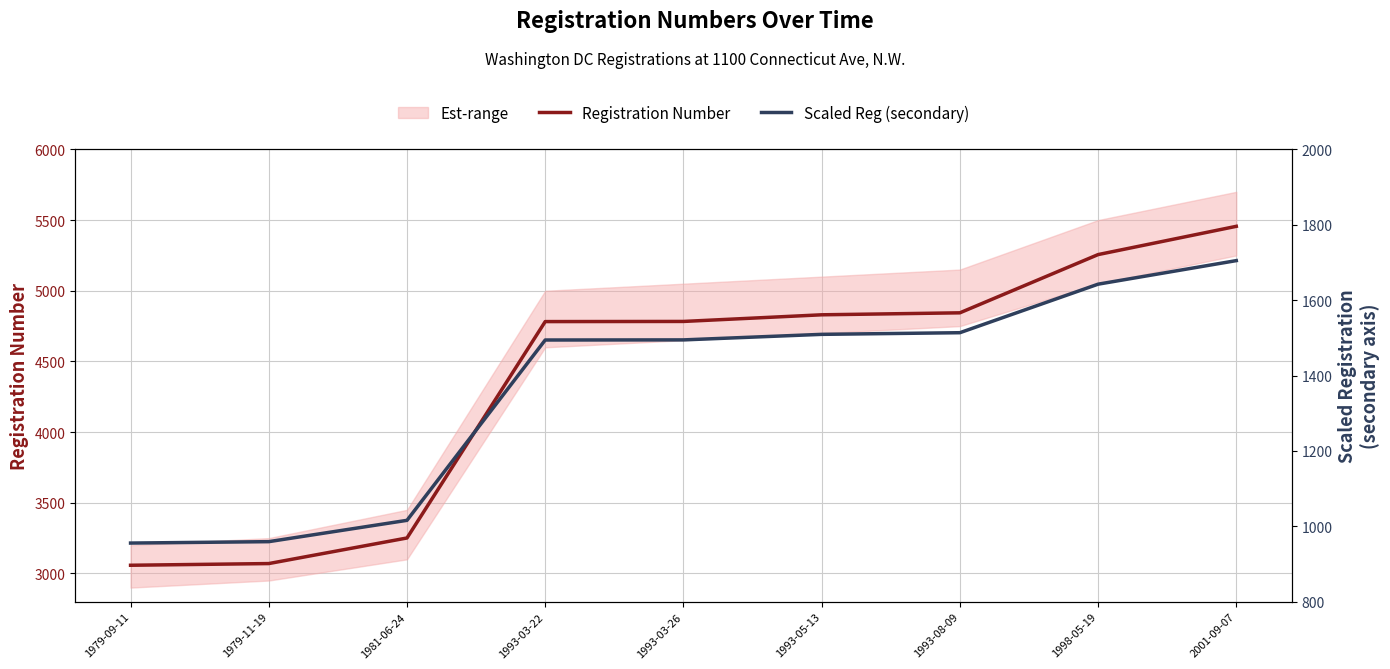

What is the maximum value for Registration Number?

5456